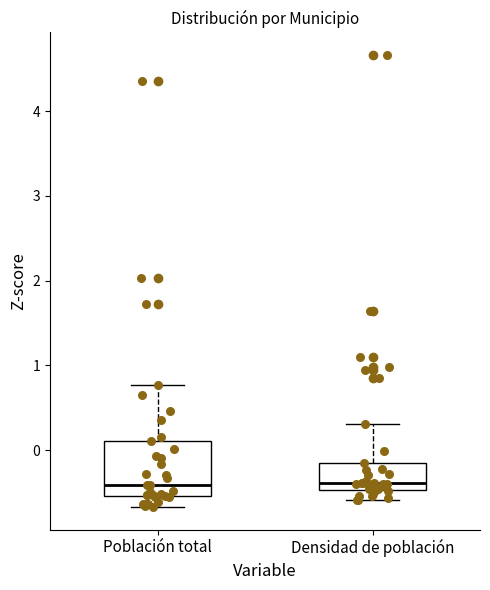

Where is the upper edge of the box for Densidad de población on the y-axis? The values are not printed on the chart, so give them approximately, as read against the axis.

-0.2